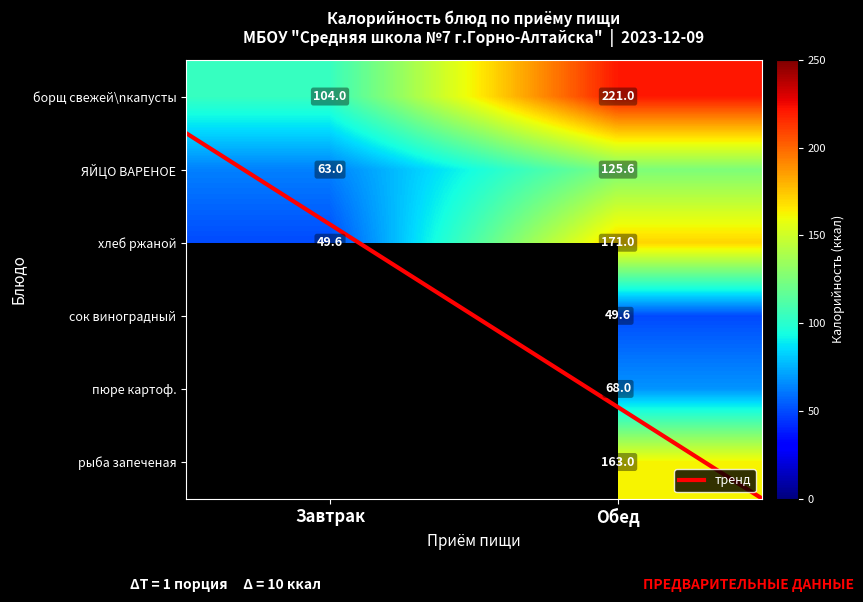

True or false: рыба запеченая has a value of 163.0 at Обед.

True